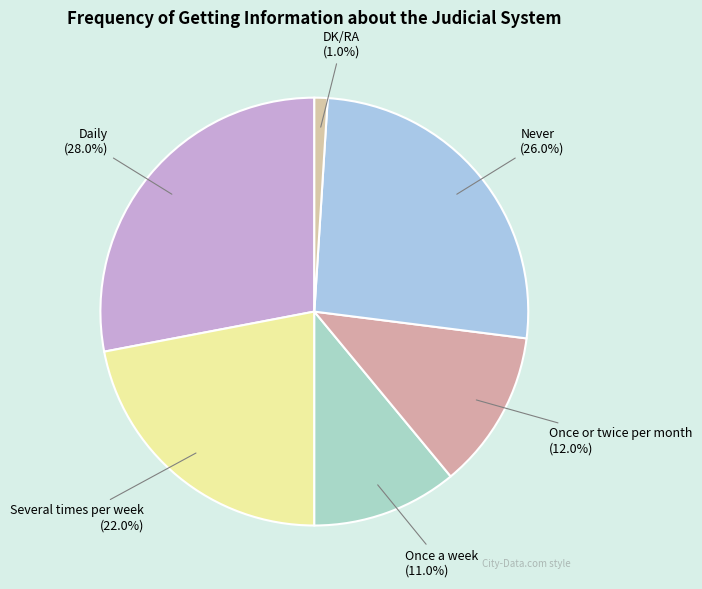

What portion of the pie excludes Once or twice per month?

88.0%